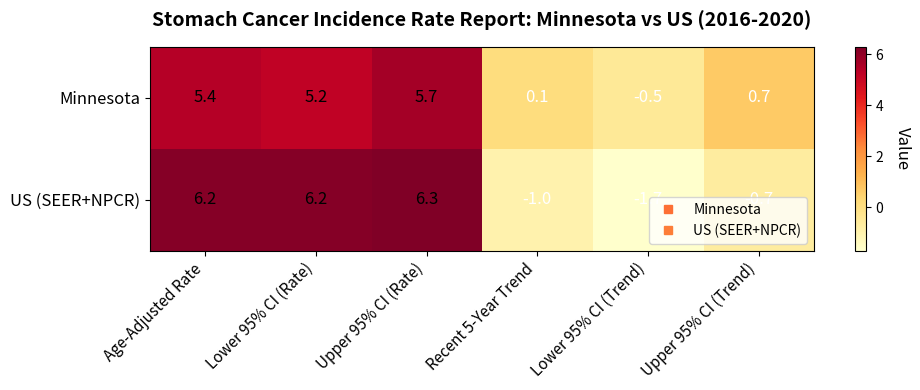

True or false: Minnesota has a value of 0.7 at Upper 95% CI (Trend).

True